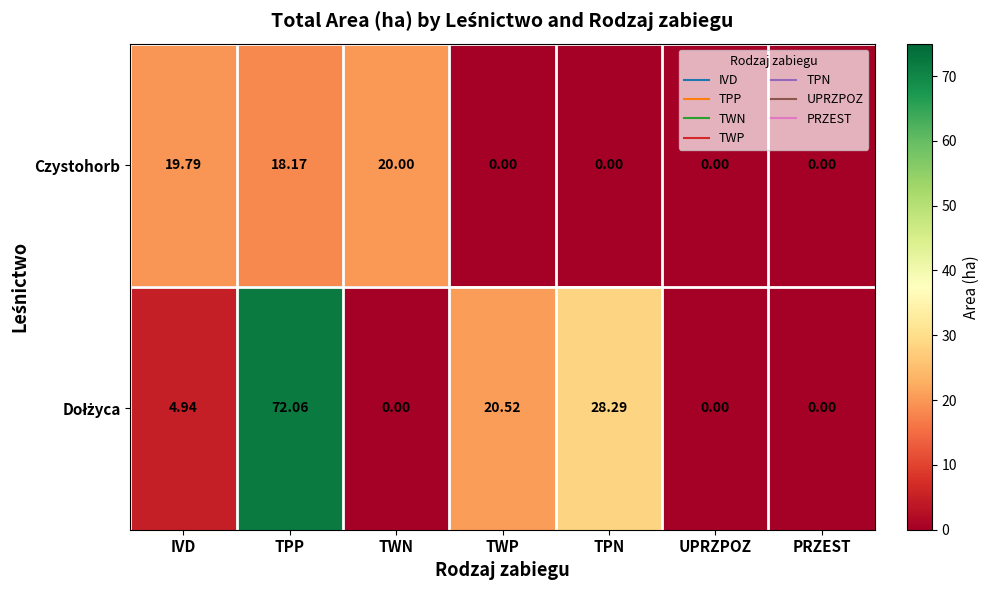

At which category does the chart reach its peak across all series?

TPP